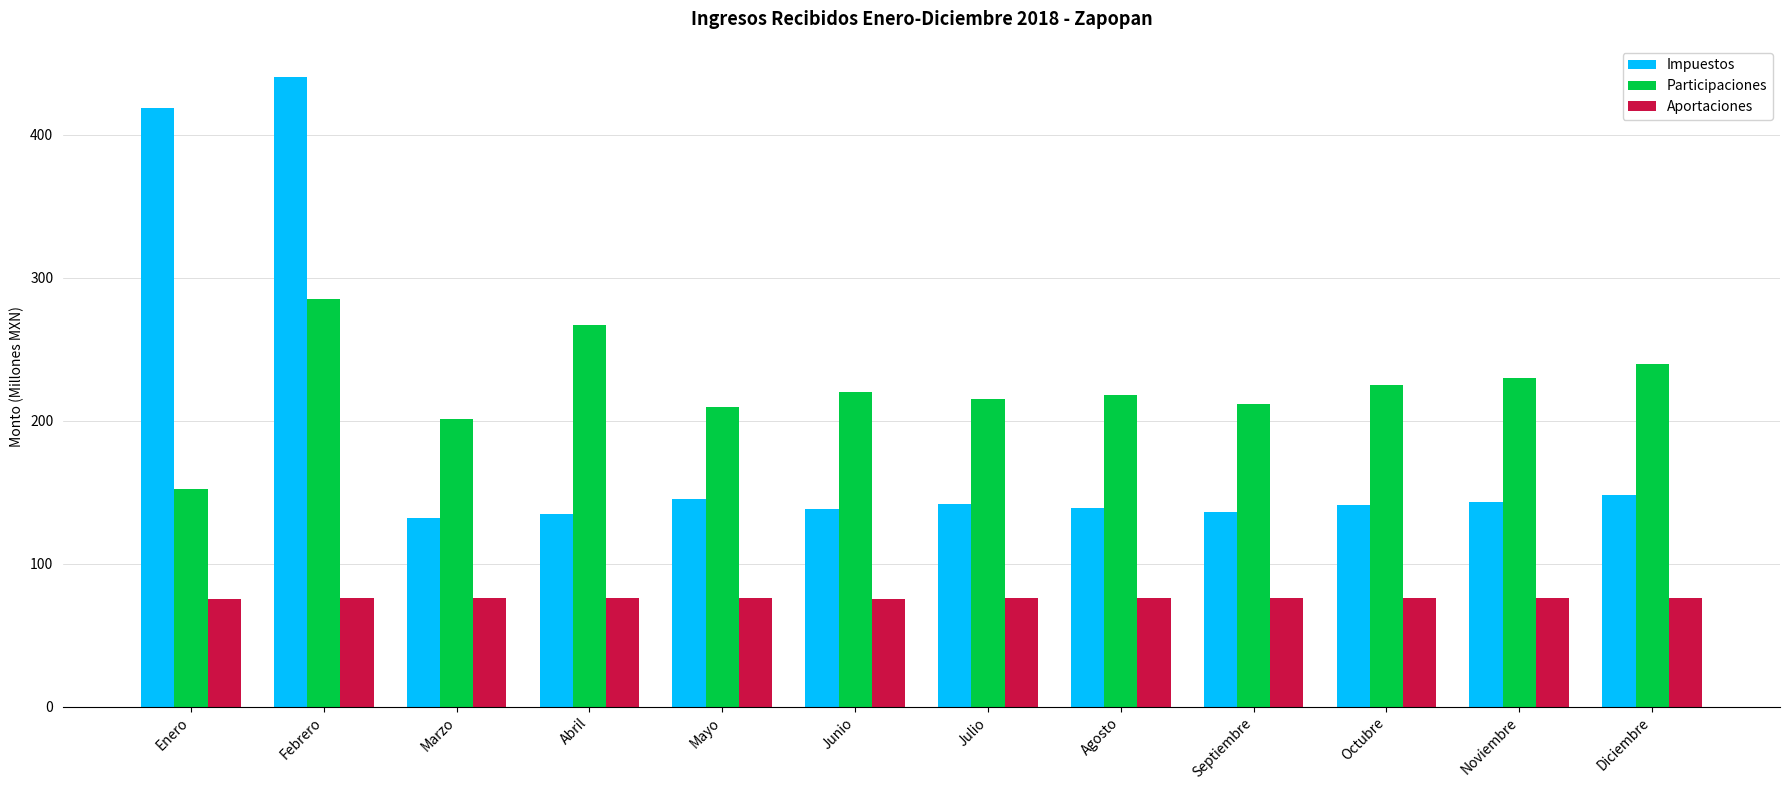

What is the difference between the second highest and second lowest values in the Impuestos series?

284.2